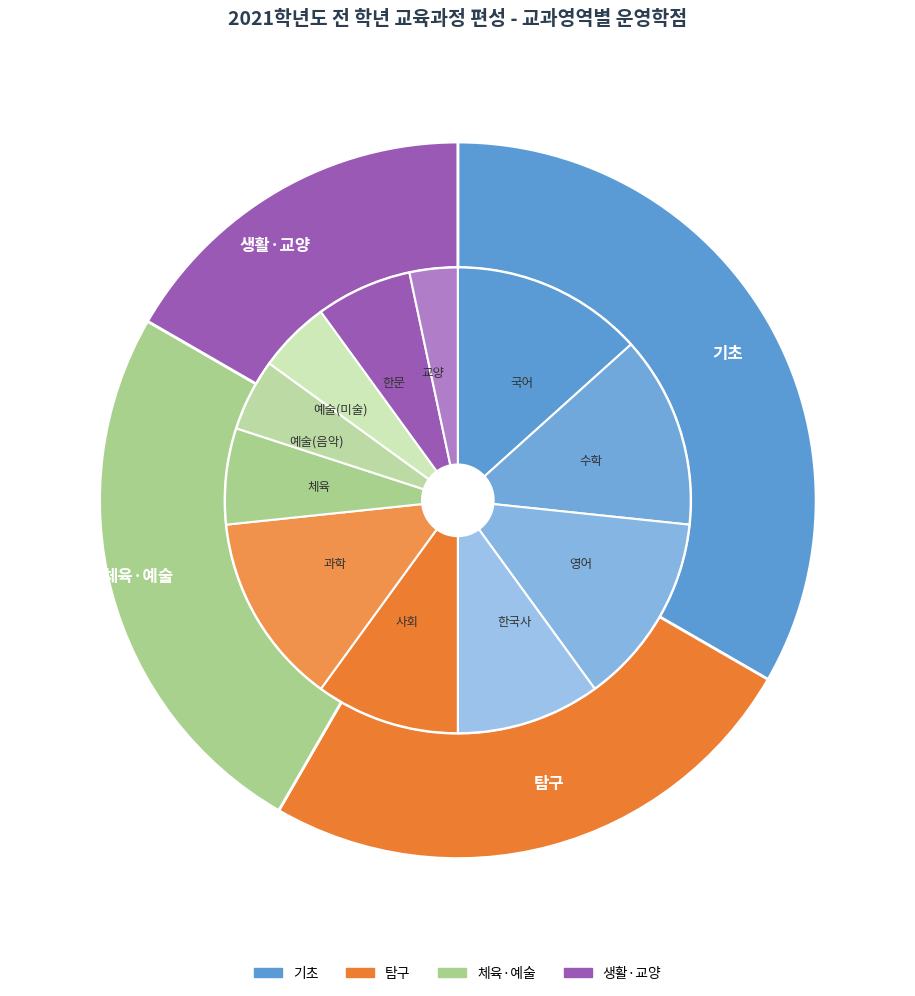

What percentage is NOT represented by 탐구?

75.0%